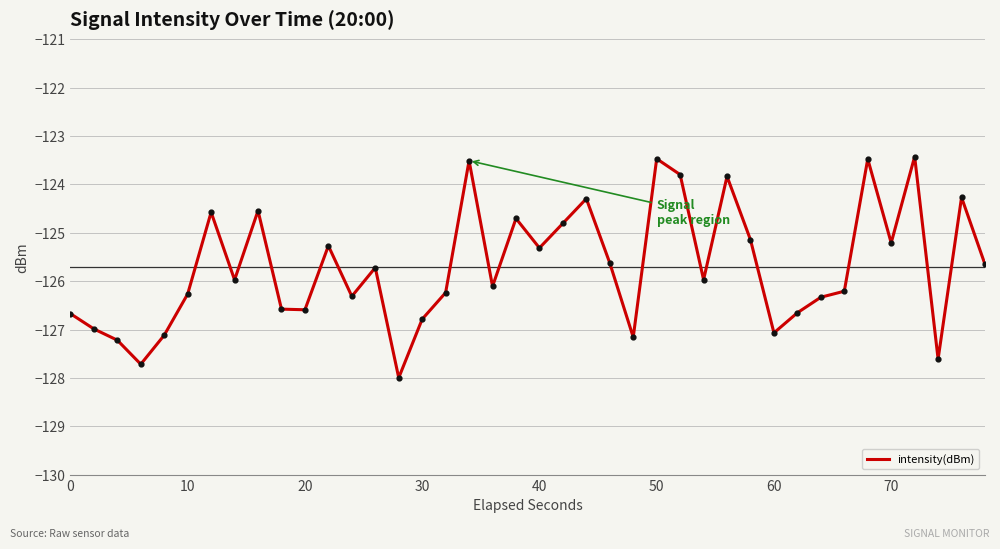

What is the maximum value shown in the chart?

-123.4